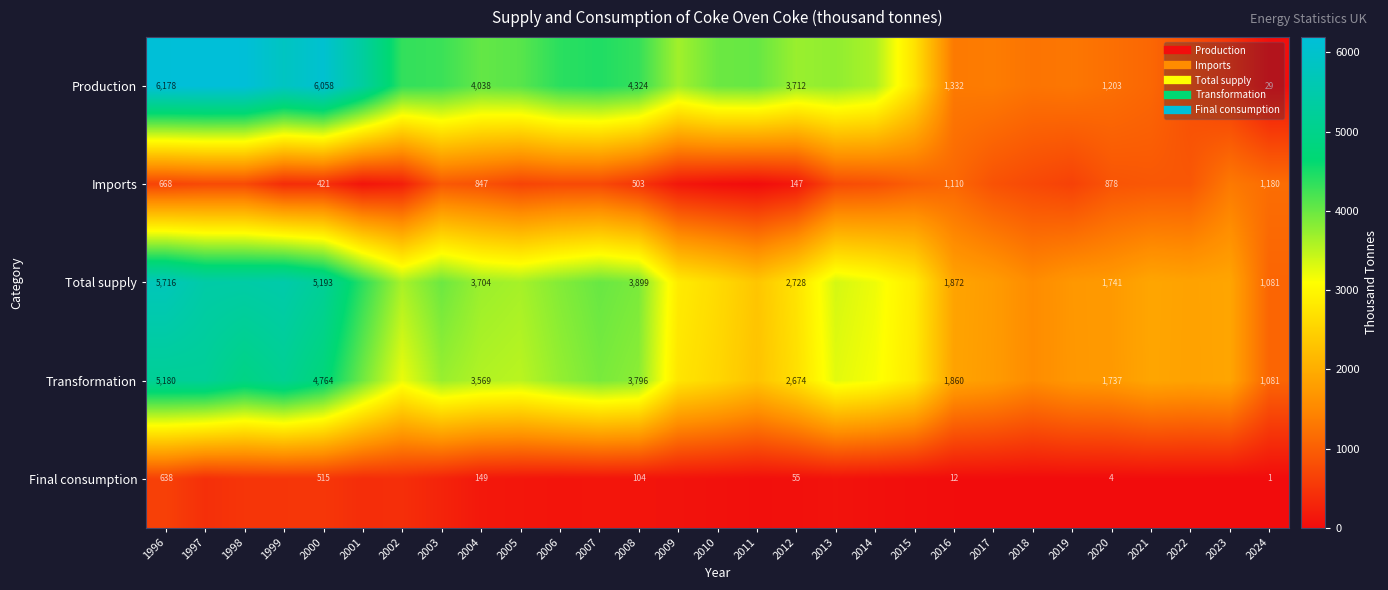

Which series has the largest total across all categories?

Production